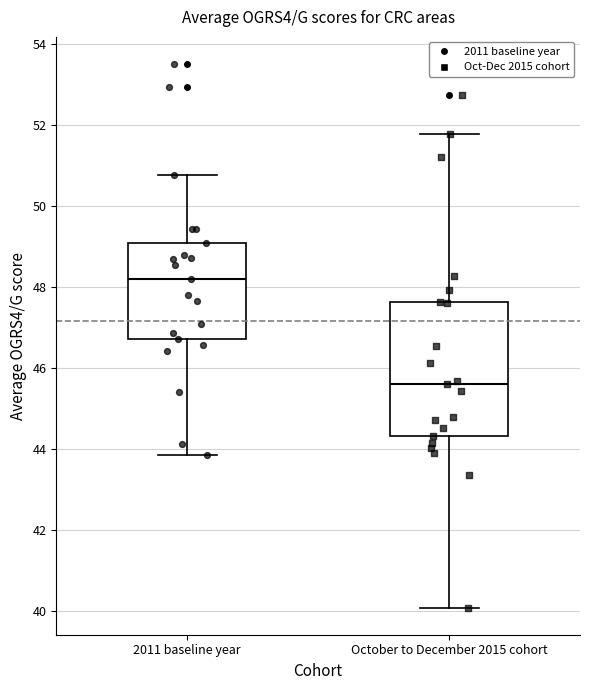

Which box's median line is the highest?

2011 baseline year